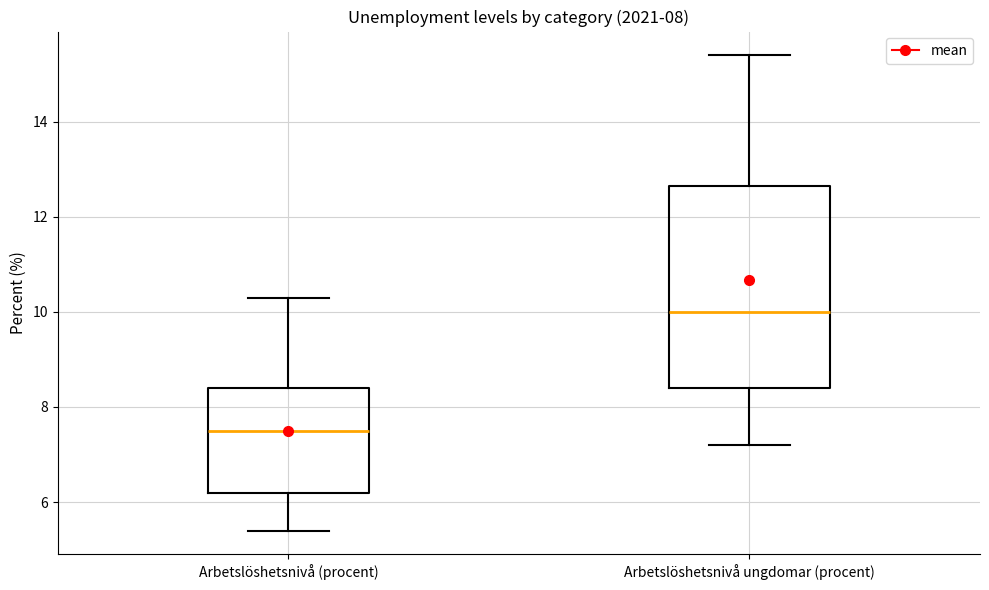

Reading left to right, read every box against the y-axis: the position of its median line, the range the box covers, and the ends of its whiskers. The values are not printed on the chart, so give them approximately, as read against the axis.

Arbetslöshetsnivå (procent): median 7.6, box 6.2 to 8.4, whiskers 5.4 to 10.4
Arbetslöshetsnivå ungdomar (procent): median 10.0, box 8.4 to 12.6, whiskers 7.2 to 15.4